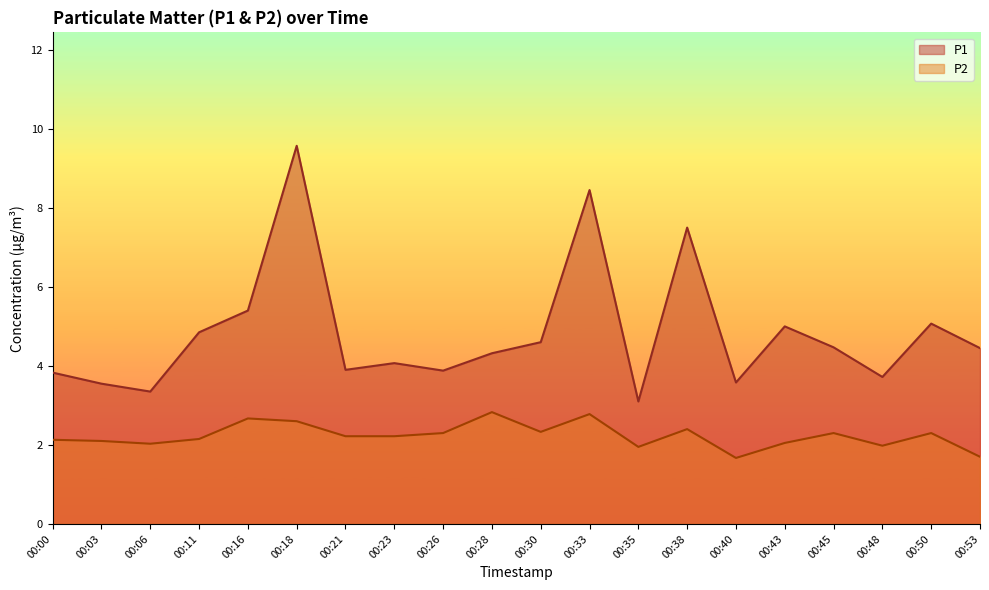

What is the value of the P2 point at the 13th from the left?

1.9